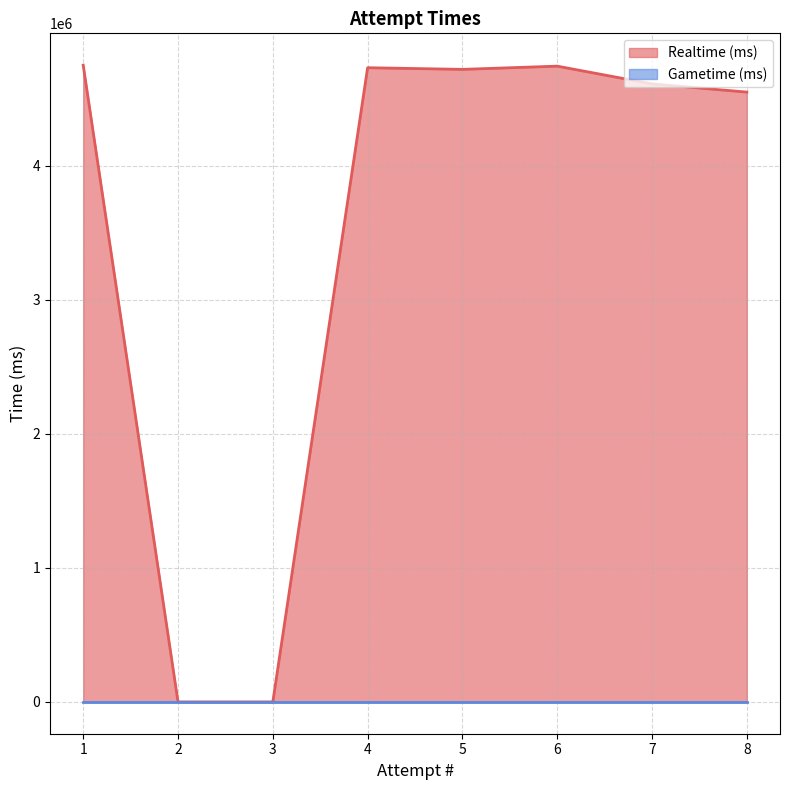

Where is the first local minimum?

5